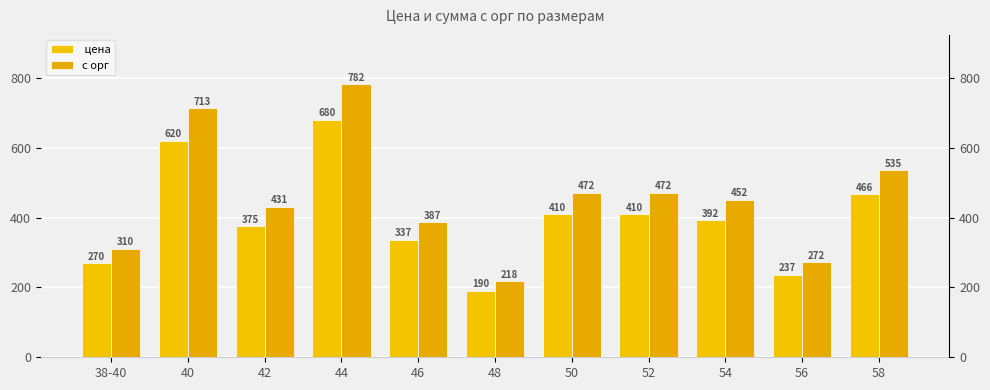

Reading left to right, extract all data points from this chart.

 цена: 270.0	620.0	375.0	680.0	336.7	190.0	410.0	410.0	392.5	236.7	466.2
с орг: 310.5	713.0	431.2	782.0	387.1	218.5	471.5	471.5	451.5	272.2	535.2